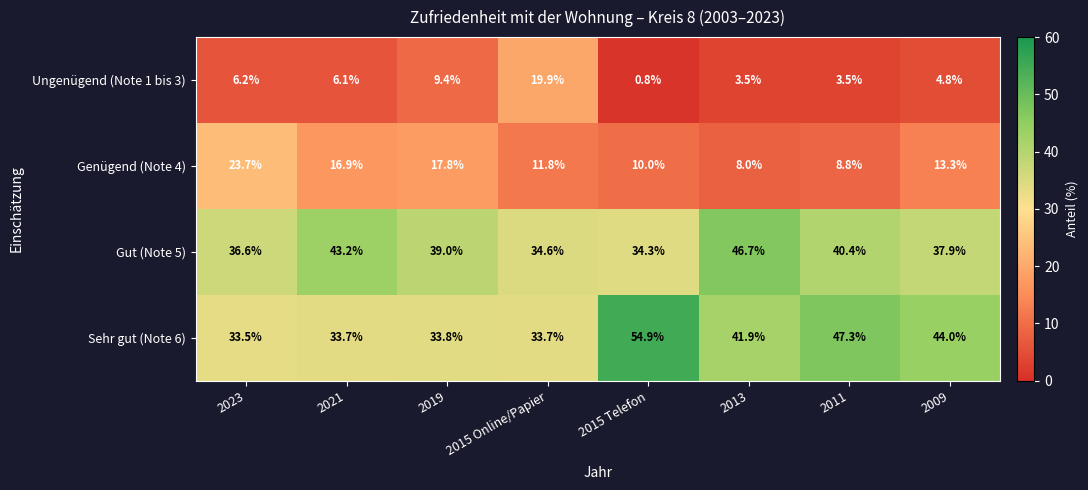

What is the sum of the Sehr gut (Note 6) values at 2023 and 2019?

67.3